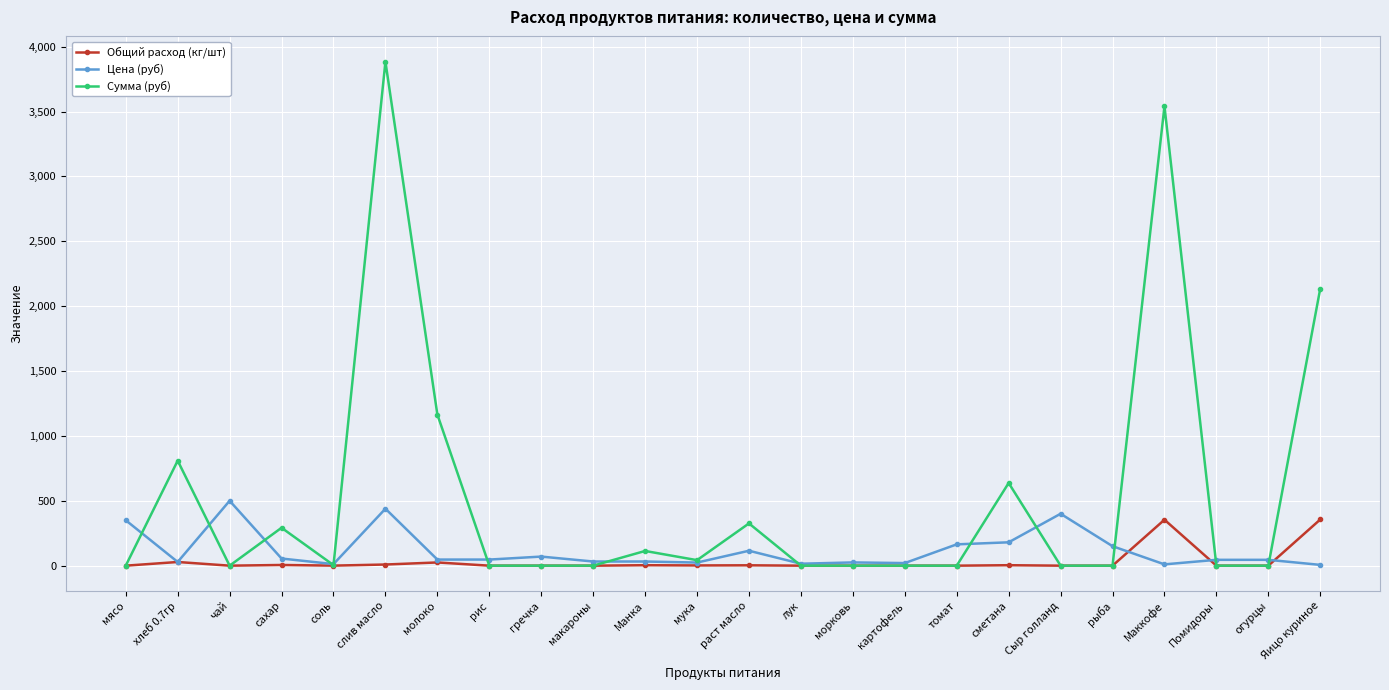

What is the greatest value displayed?

3884.2